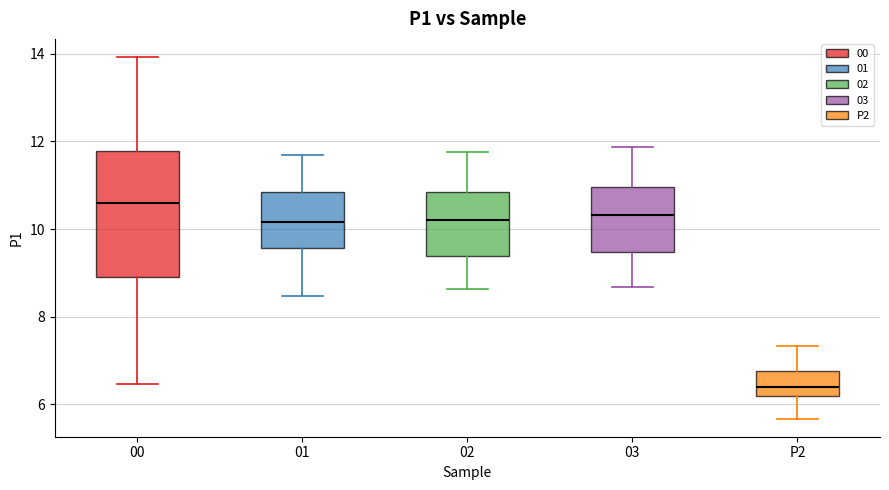

Which box is the tallest, from its lower edge to its upper edge?

00